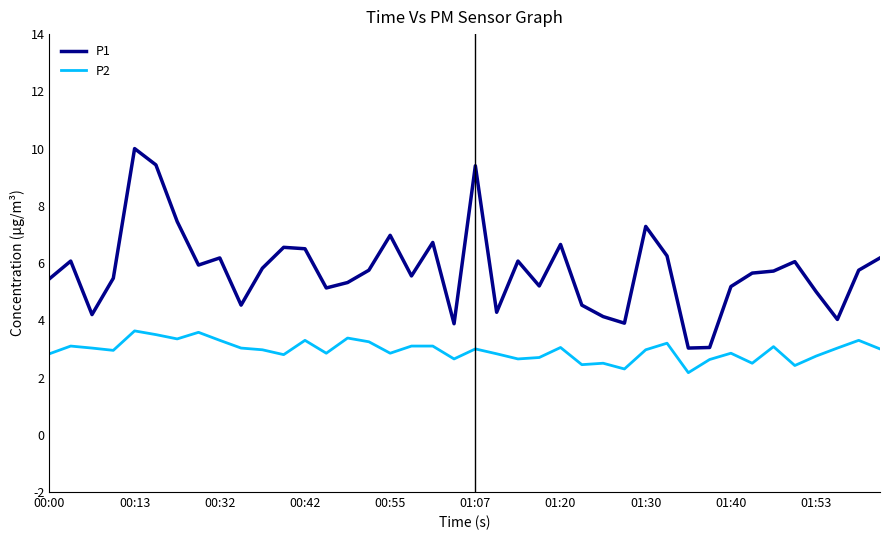

Rank the series by their maximum value, from highest to lowest.

P1, P2